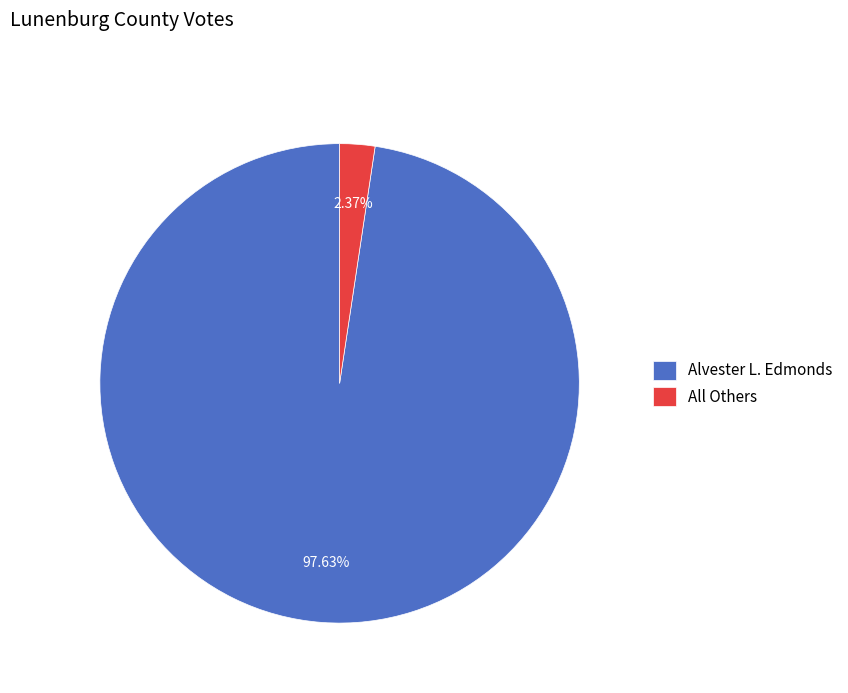

Approximately how many times larger is the value at Alvester L. Edmonds compared to All Others?

41.2